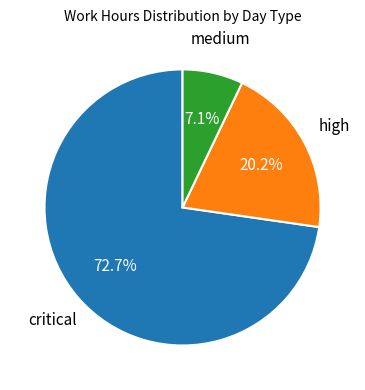

Count the number of slices in the pie.

3